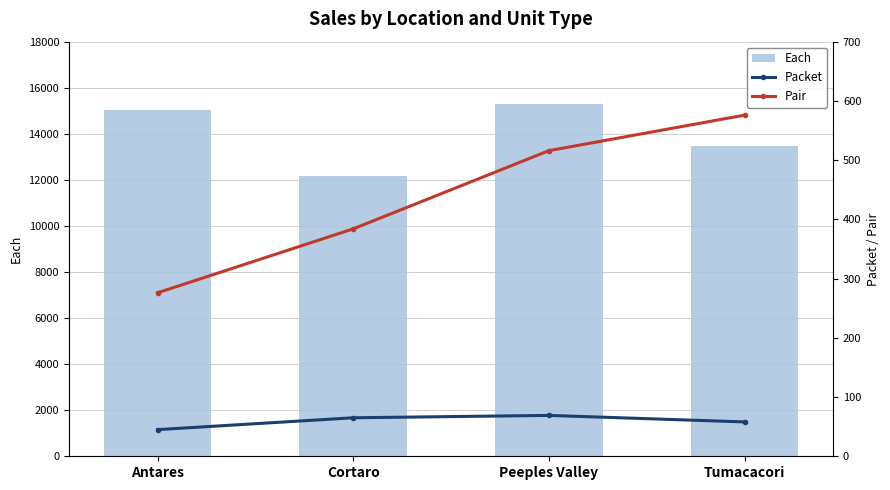

What is the label of the 4th bar from the left?

Tumacacori